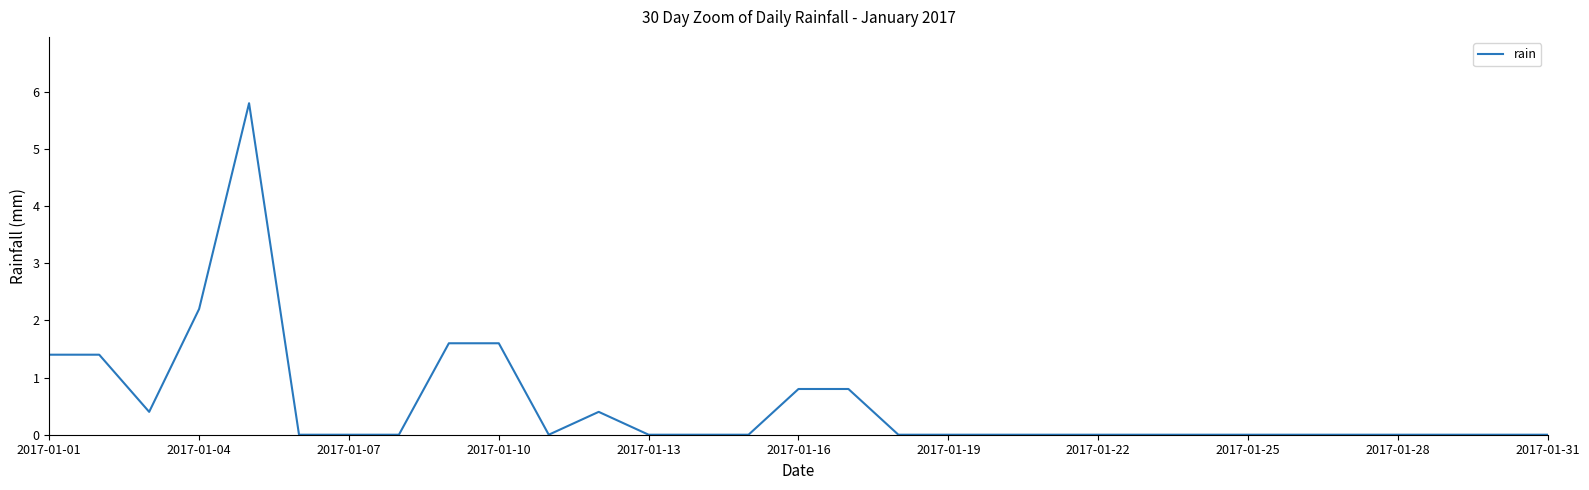

What is the maximum value shown in the chart?

5.8